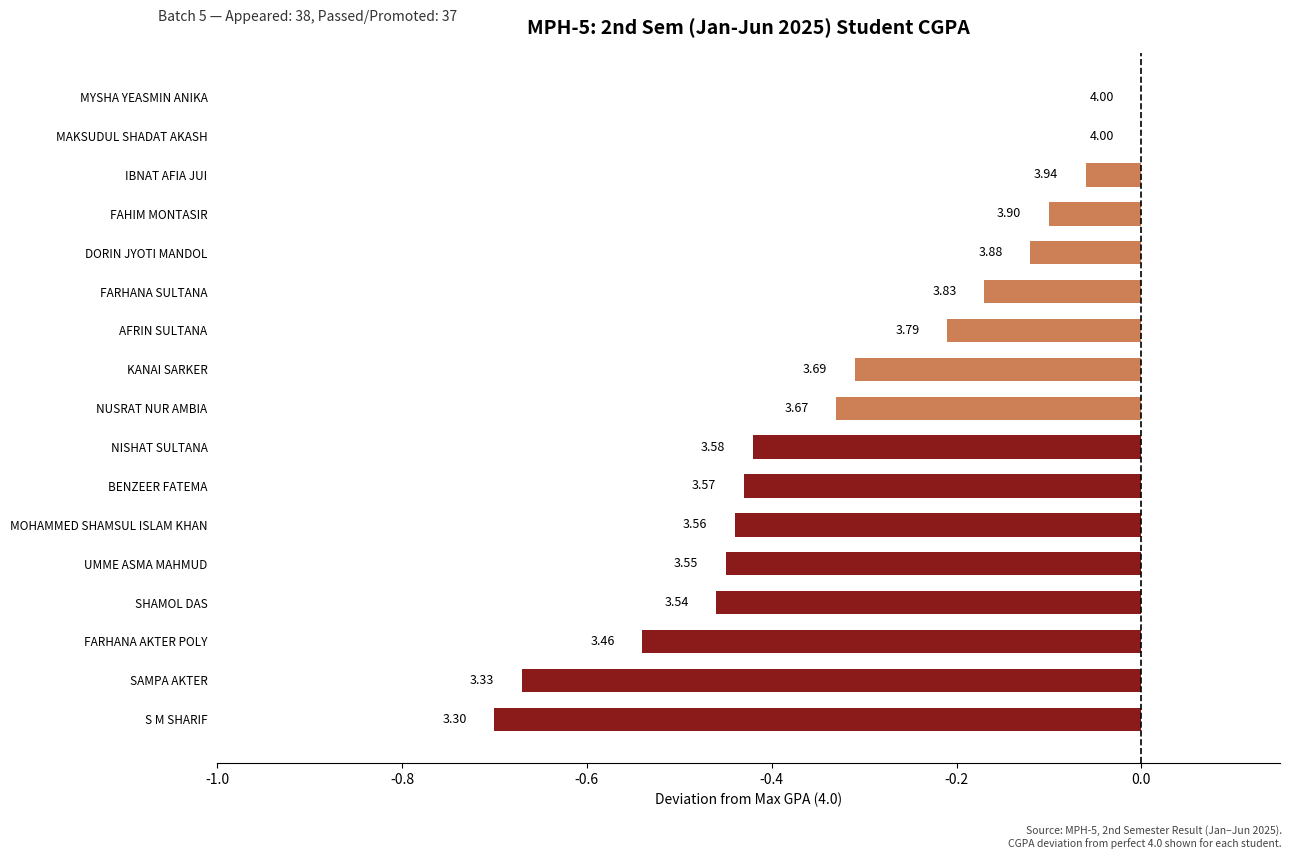

How many series are shown in this chart?

1